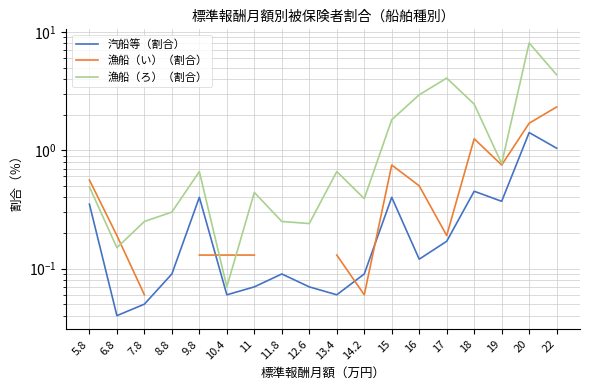

What is the difference between the 漁船（ろ）（割合） values at 11 and 10.4?

0.4